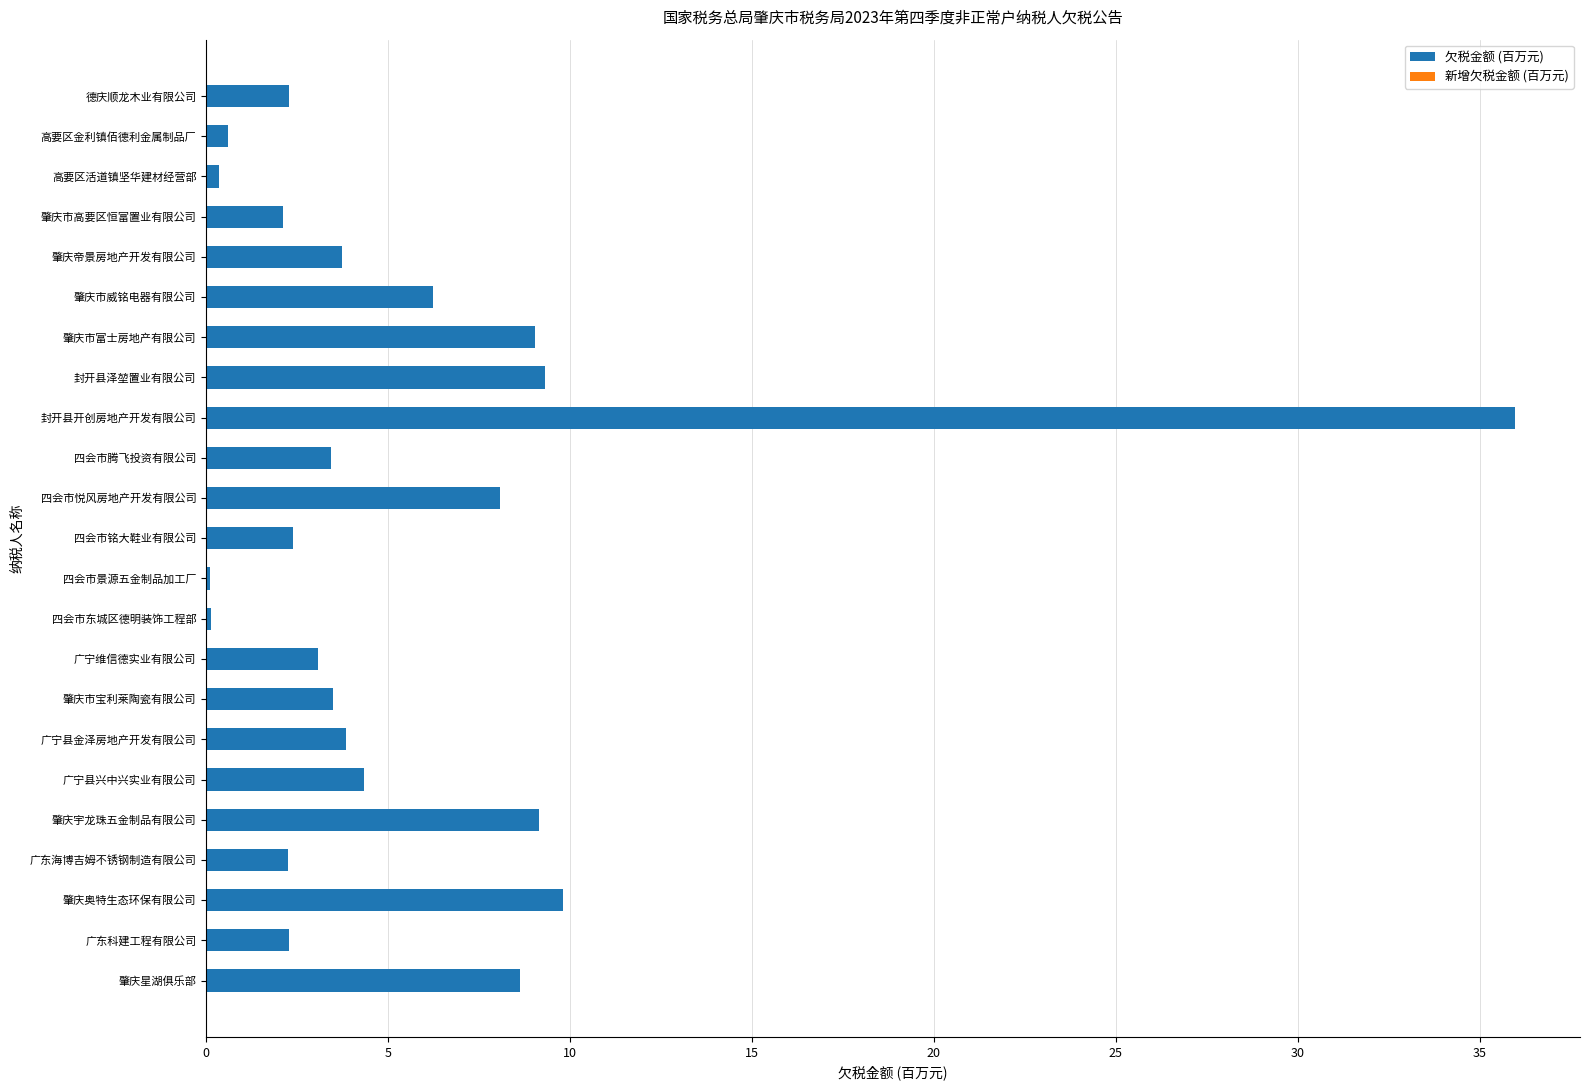

Which label corresponds to the largest value in the chart?

封开县开创房地产开发有限公司